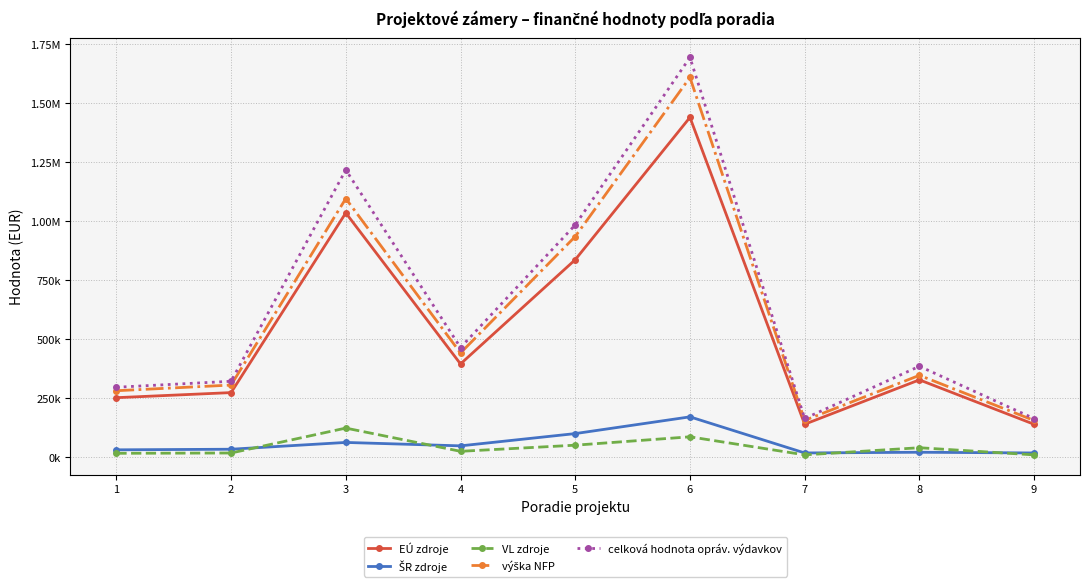

At which category is the sum across all series the highest?

6